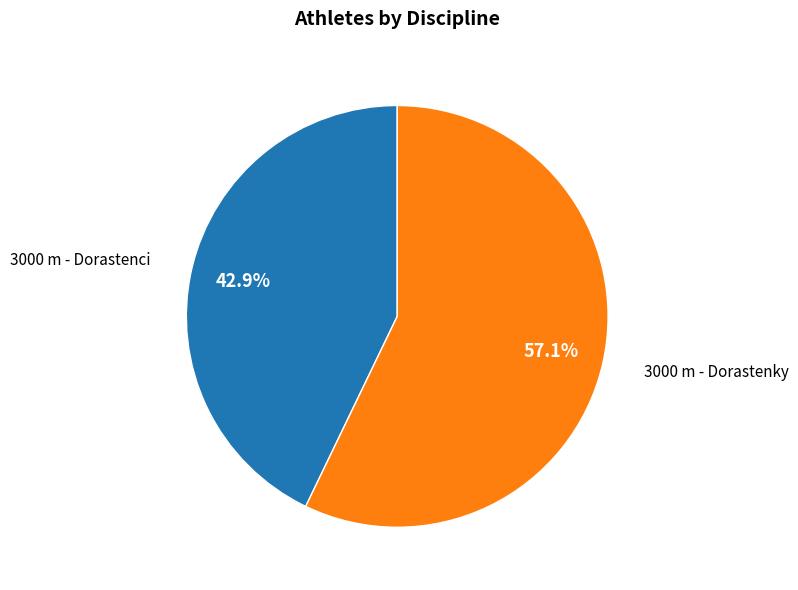

How many segments does this pie chart have?

2